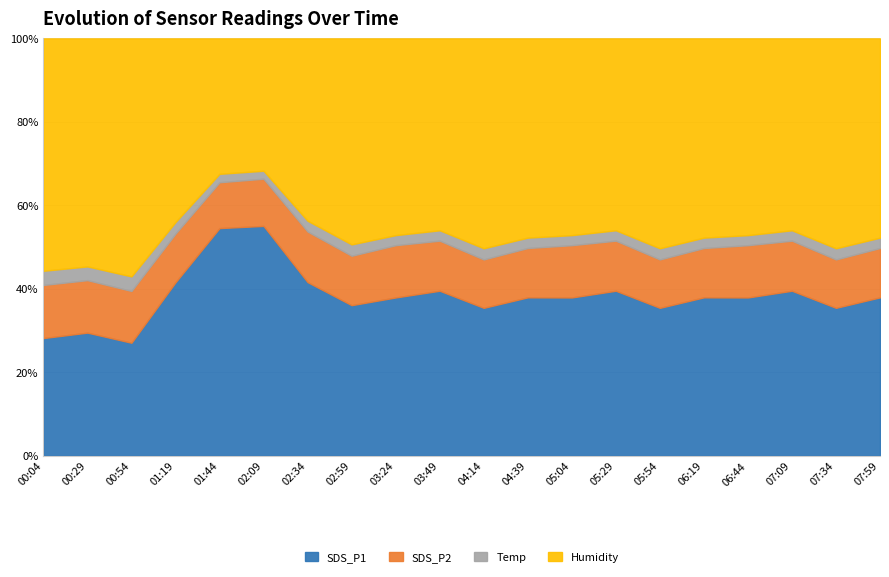

What are all the series names shown in the legend?

SDS_P1, SDS_P2, Temp, Humidity